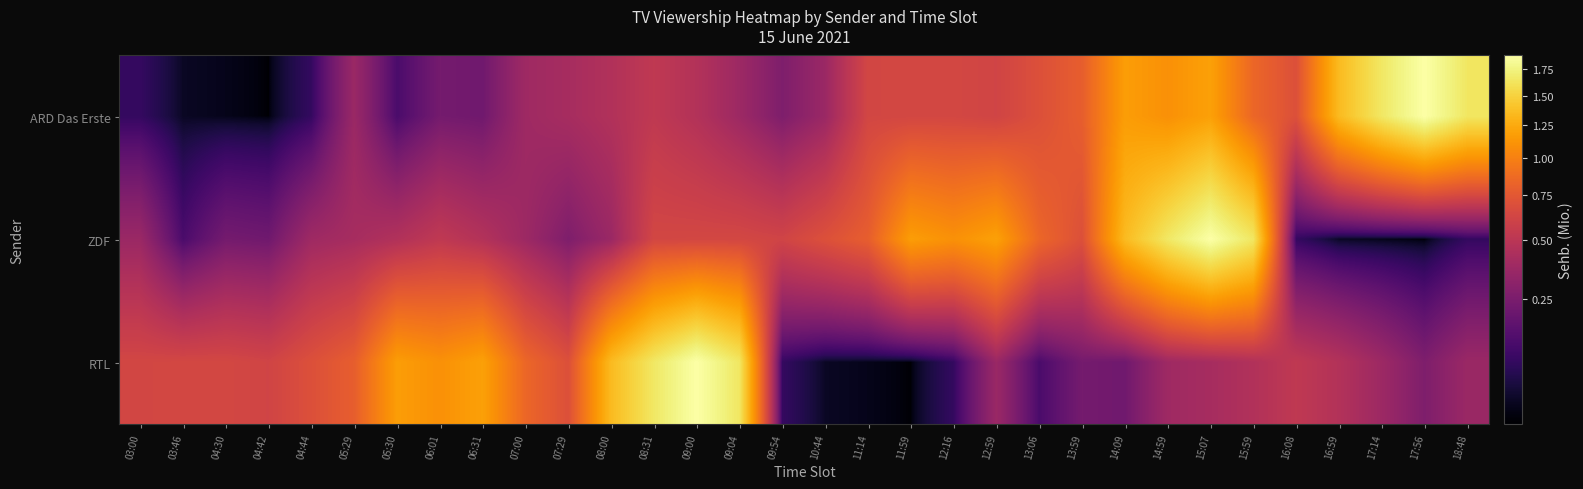

What is the spread (max minus min) of values at 03:46?

0.6